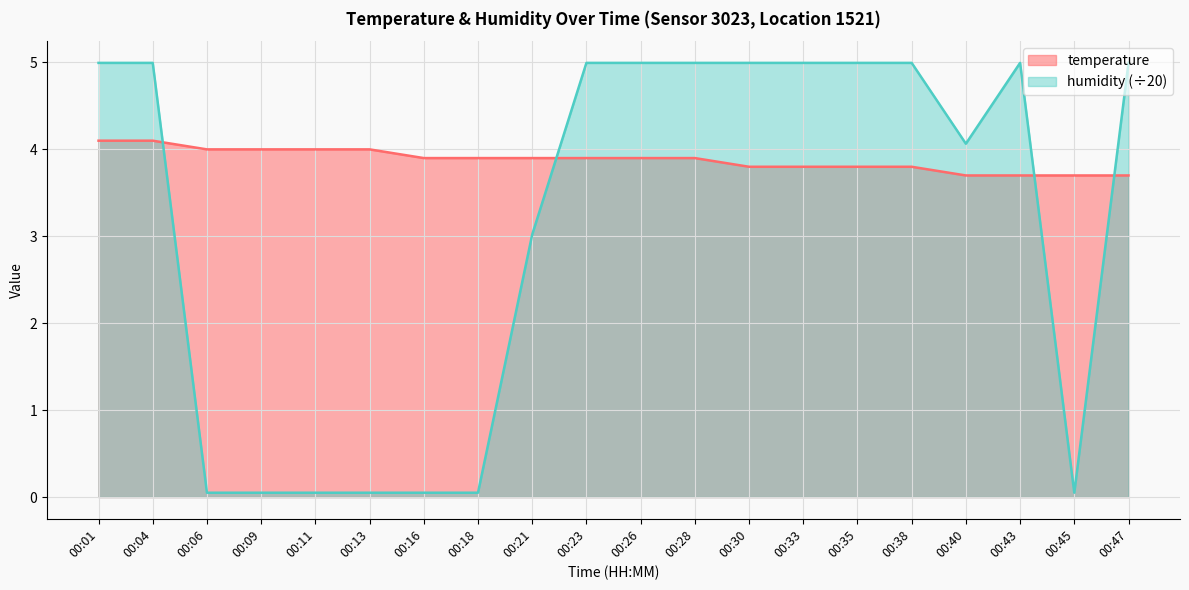

What is the minimum value shown in the chart?

0.1